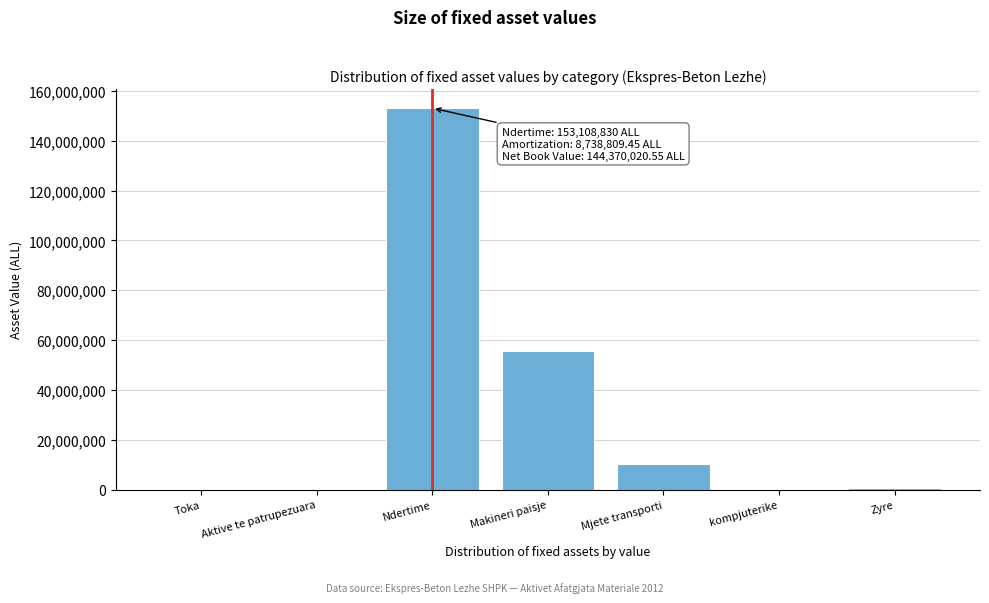

Between Toka and Mjete transporti, which is larger?

Mjete transporti